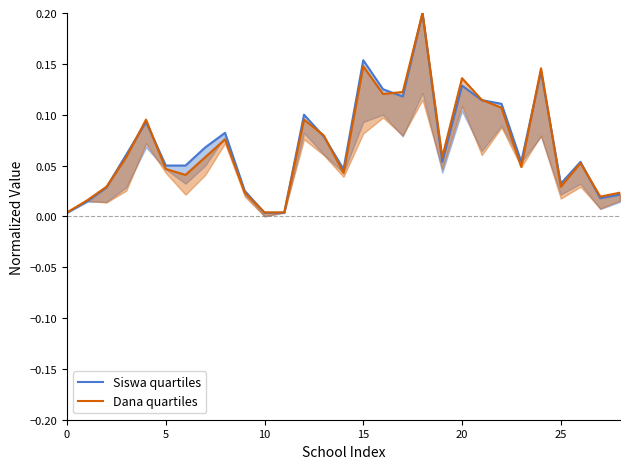

At which category is the sum across all series the highest?

18